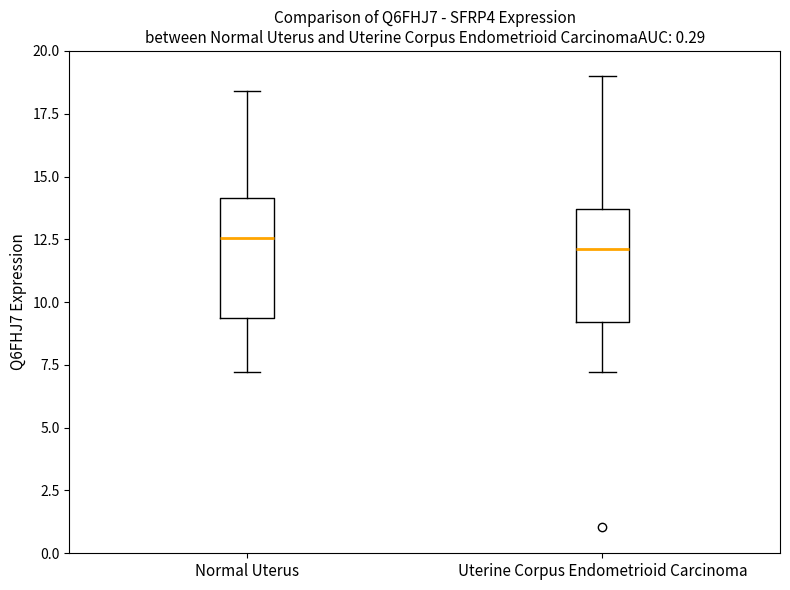

Where is the upper edge of the box for Normal Uterus on the y-axis? The values are not printed on the chart, so give them approximately, as read against the axis.

14.0